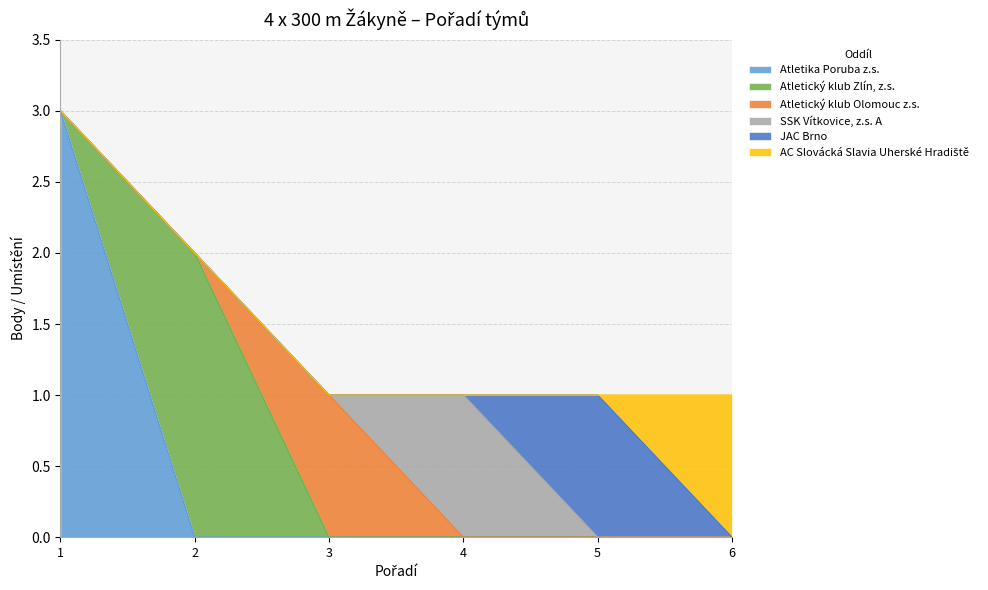

Is it true that AC Slovácká Slavia Uherské Hradiště equals 1 at 2?

False